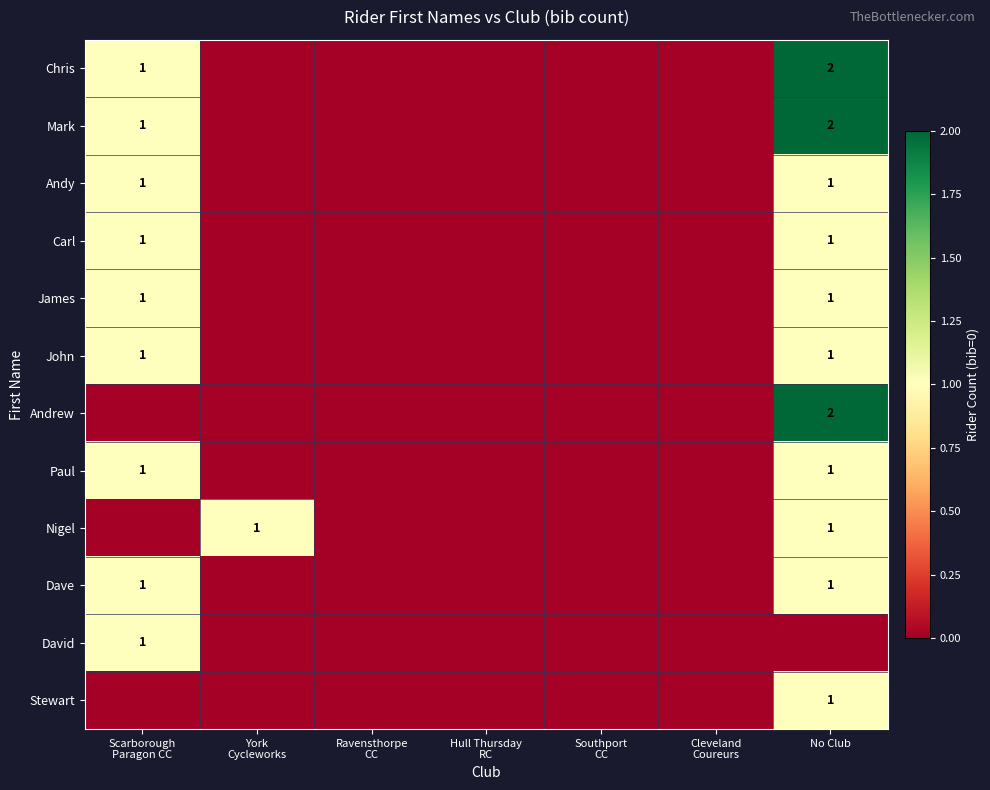

The Andrew series shows -1 at Scarborough Paragon CC. True or false?

False